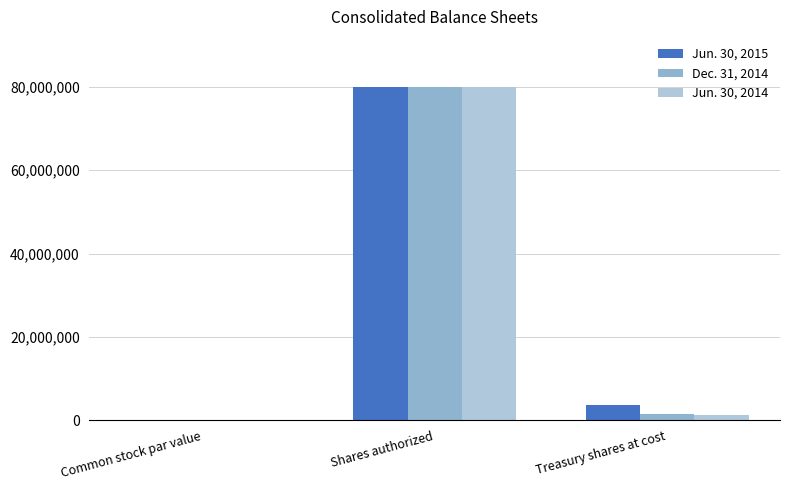

At which category is the sum across all series the highest?

Shares authorized